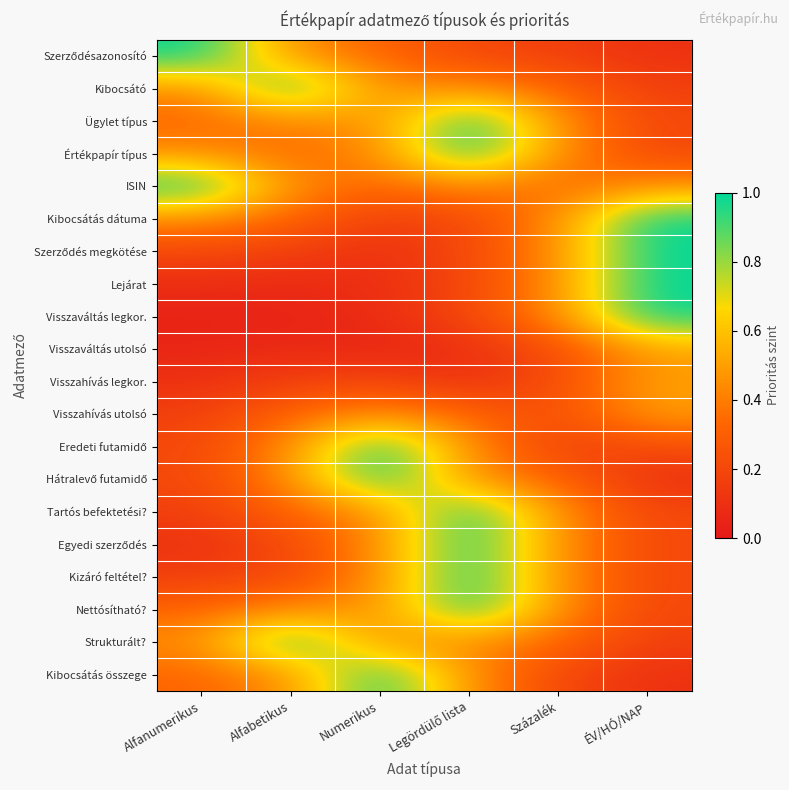

Which series has the largest range (max minus min)?

Visszaváltás legkor.